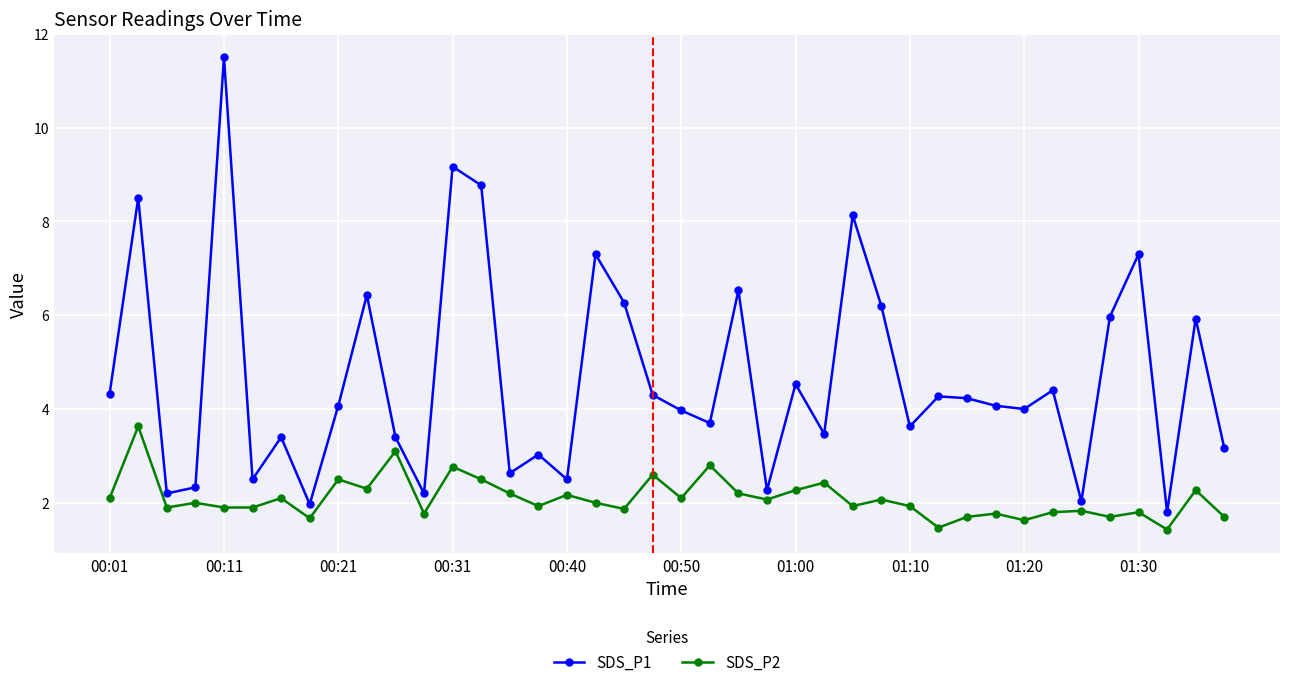

What is the value of the SDS_P2 point at the 3rd from the left?

1.9